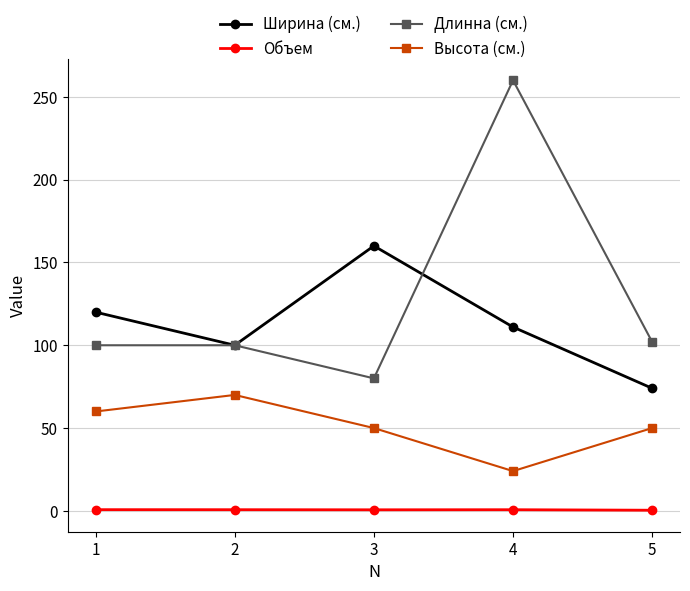

What is the value of the Длинна (см.) point at the 2nd from the left?

100.0